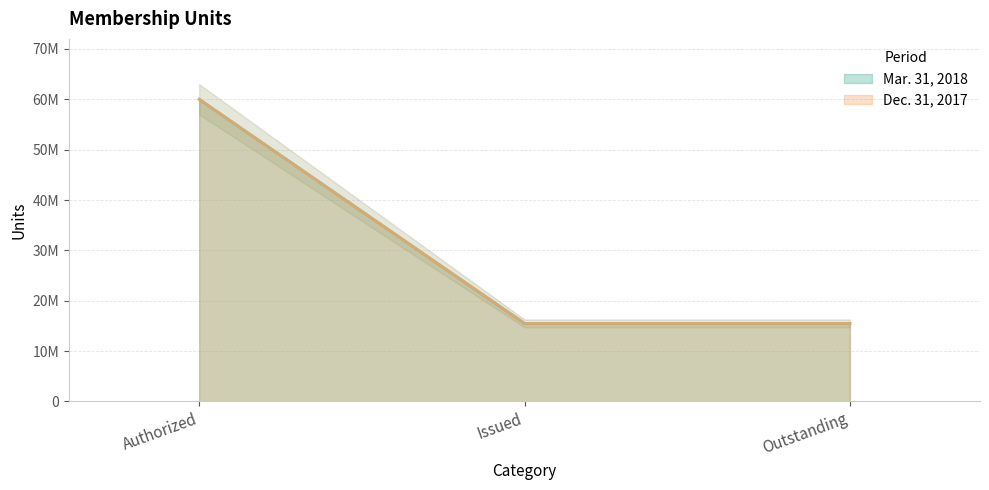

How many Dec. 31, 2017 values are between 15490480 and 60000000?

3